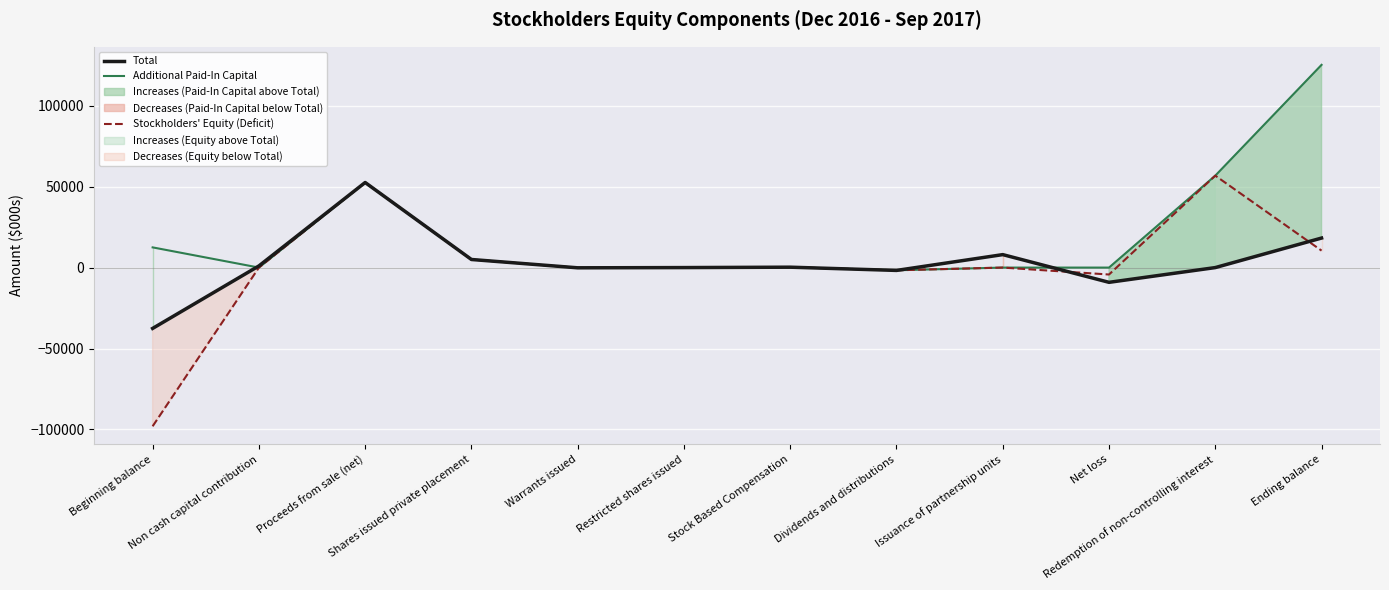

What is the total value across all series at Net loss?

-13397